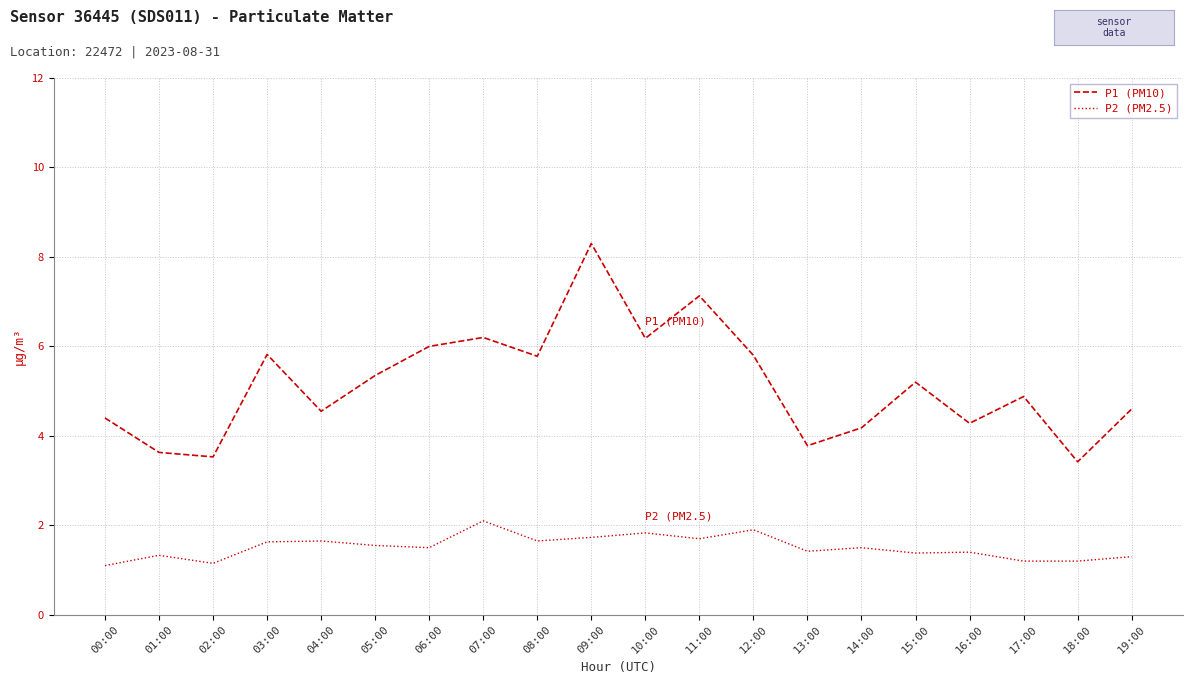

What is the difference between the second highest and second lowest values in the P1 (PM10) series?

3.6